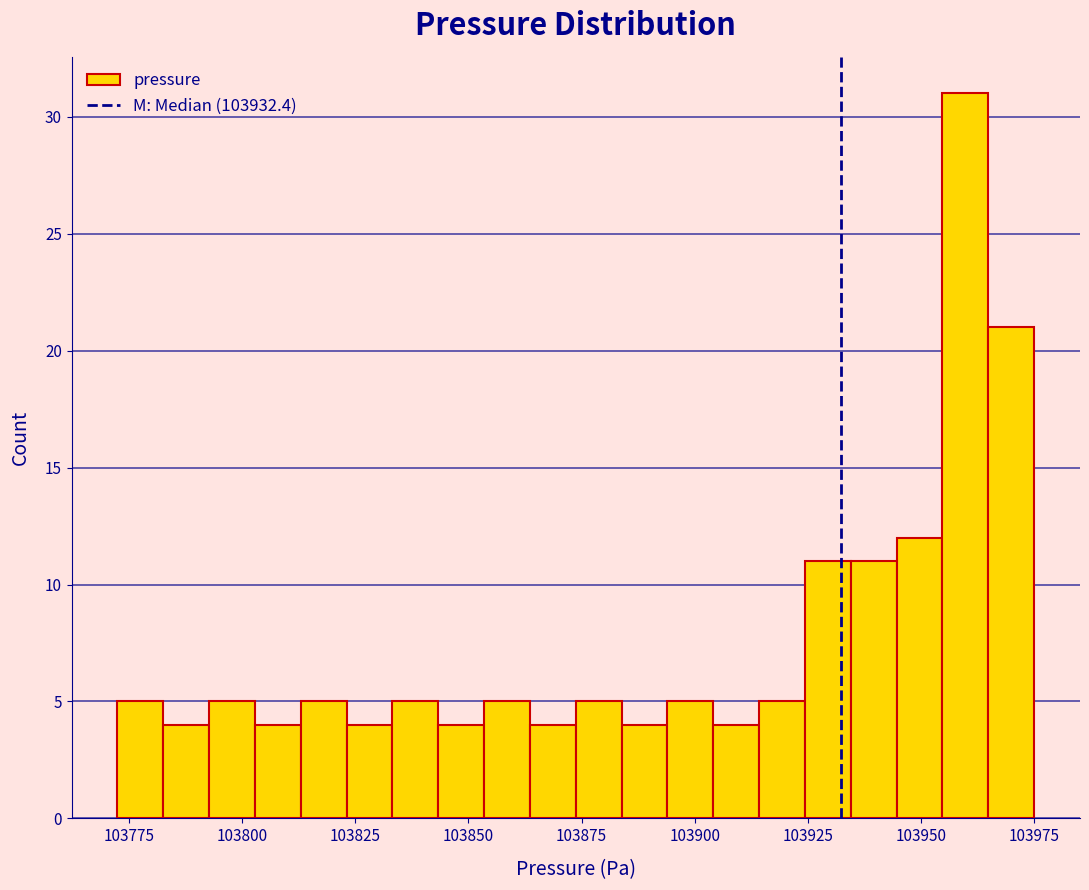

Around what value on the x-axis is the tallest bar? Give the approximate position of its centre, as read against the axis.

103960